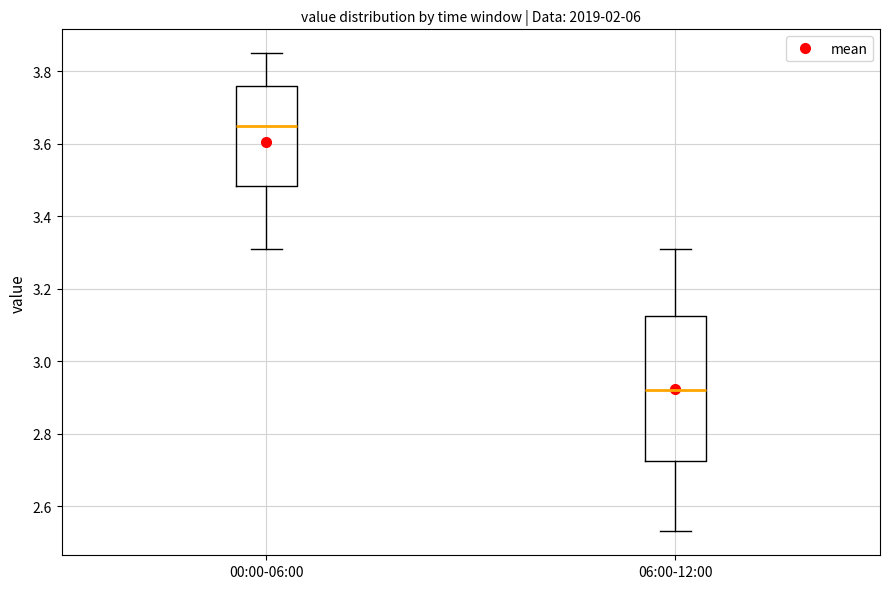

Where does the upper whisker of the box for 06:00-12:00 end on the y-axis? The values are not printed on the chart, so give them approximately, as read against the axis.

3.32